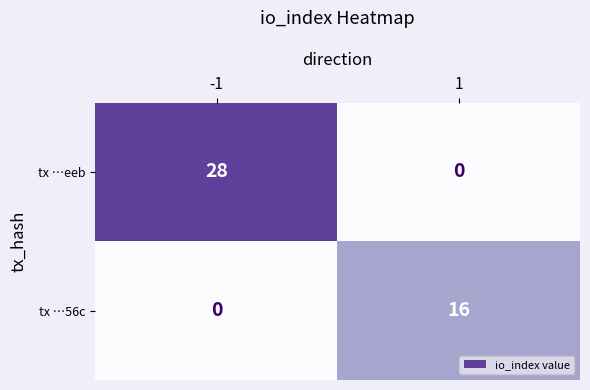

Count the number of data series in this chart.

2